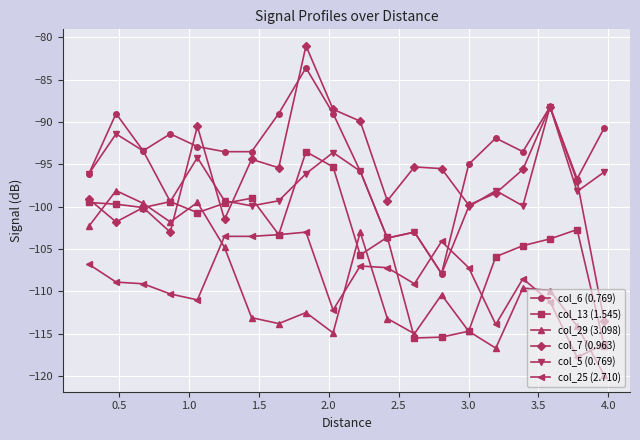

What is the greatest value displayed?

-81.0